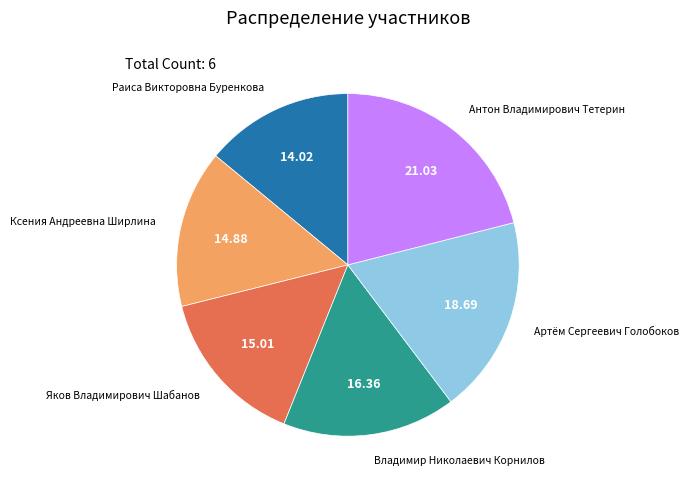

Is there a majority slice in this chart?

No